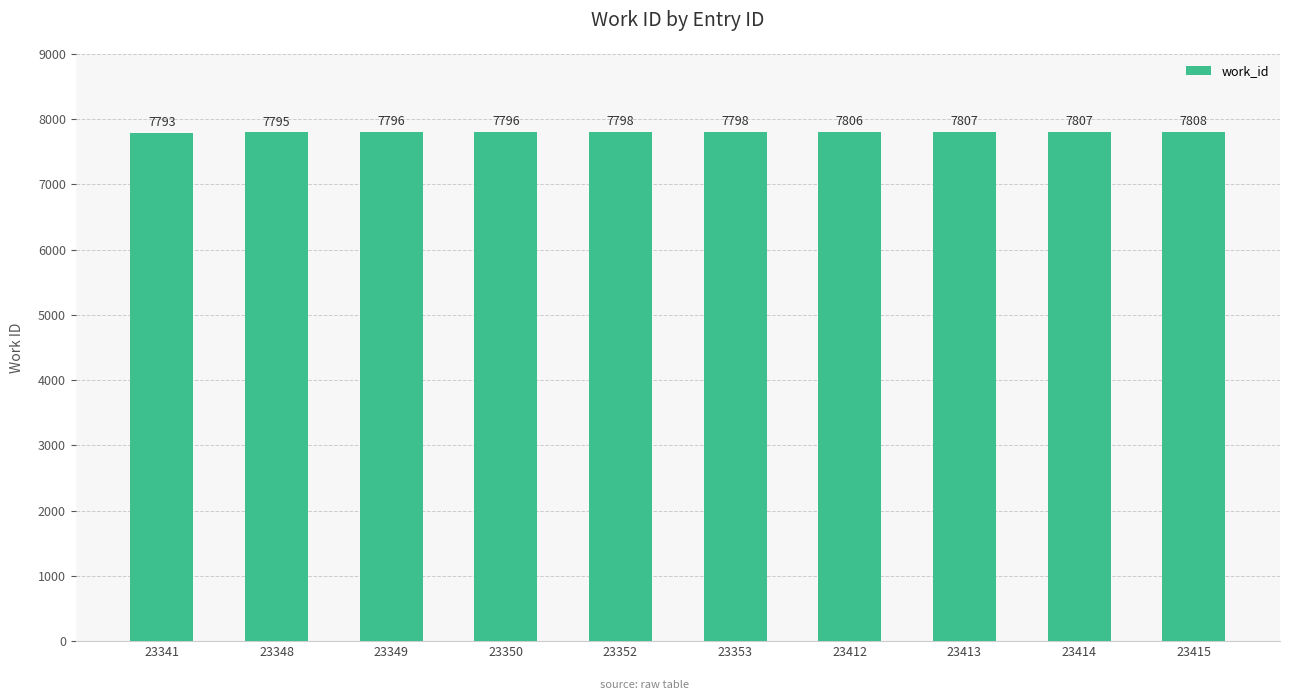

What is the sum of all values?

78004